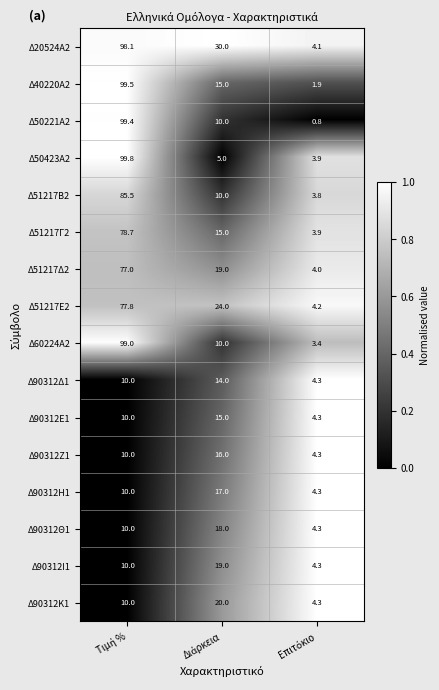

What is the maximum value for Δ90312Κ1?

20.0